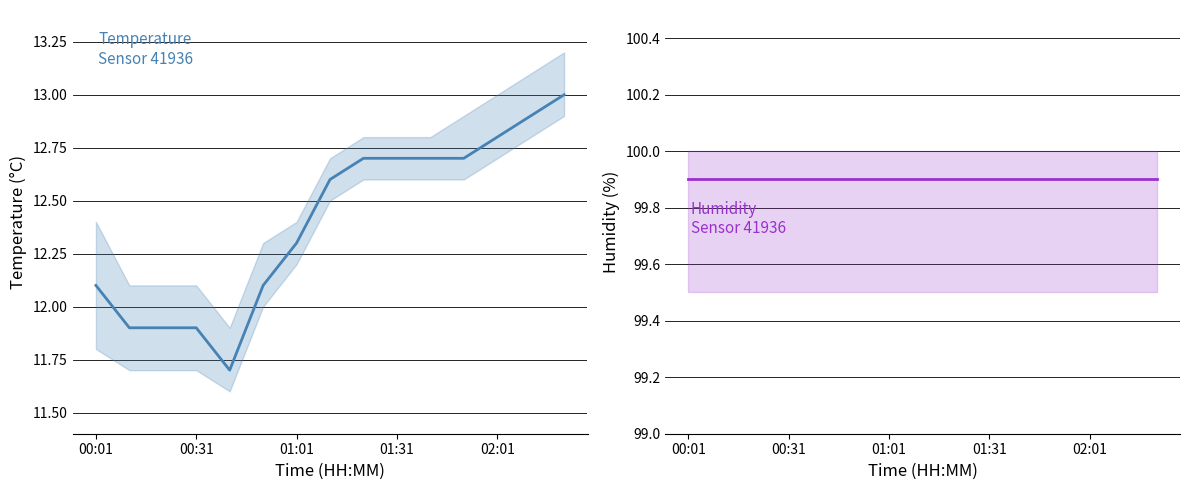

Where does the temperature series first go above 12?

00:01